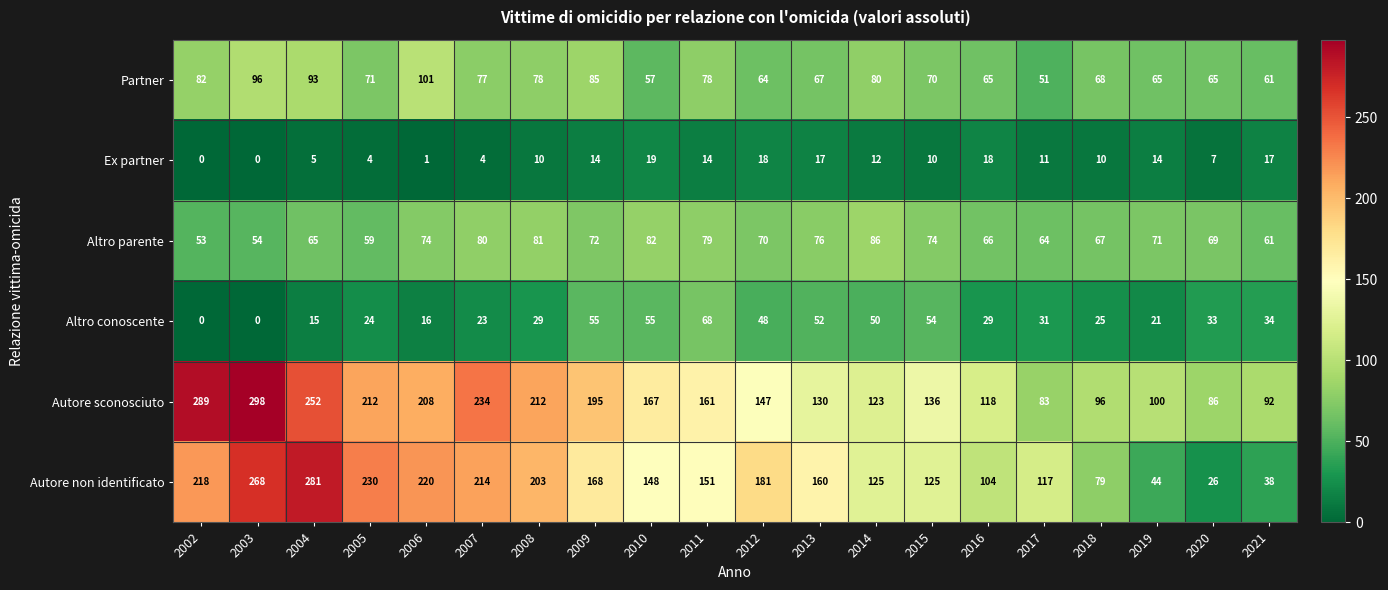

What is the difference between the maximum and minimum values in the Ex partner series?

19